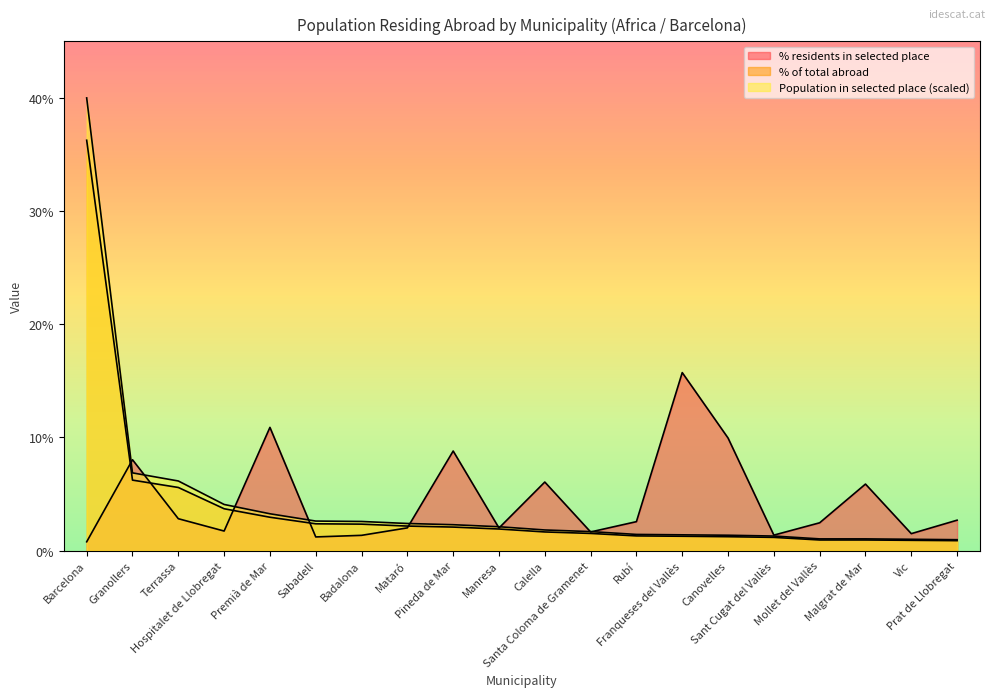

List the labels in order of % residents in selected place value, smallest first.

Barcelona, Sabadell, Badalona, Sant Cugat del Vallès, Vic, Santa Coloma de Gramenet, Hospitalet de Llobregat, Manresa, Mataró, Mollet del Vallès, Rubí, Prat de Llobregat, Terrassa, Malgrat de Mar, Calella, Granollers, Pineda de Mar, Canovelles, Premià de Mar, Franqueses del Vallès